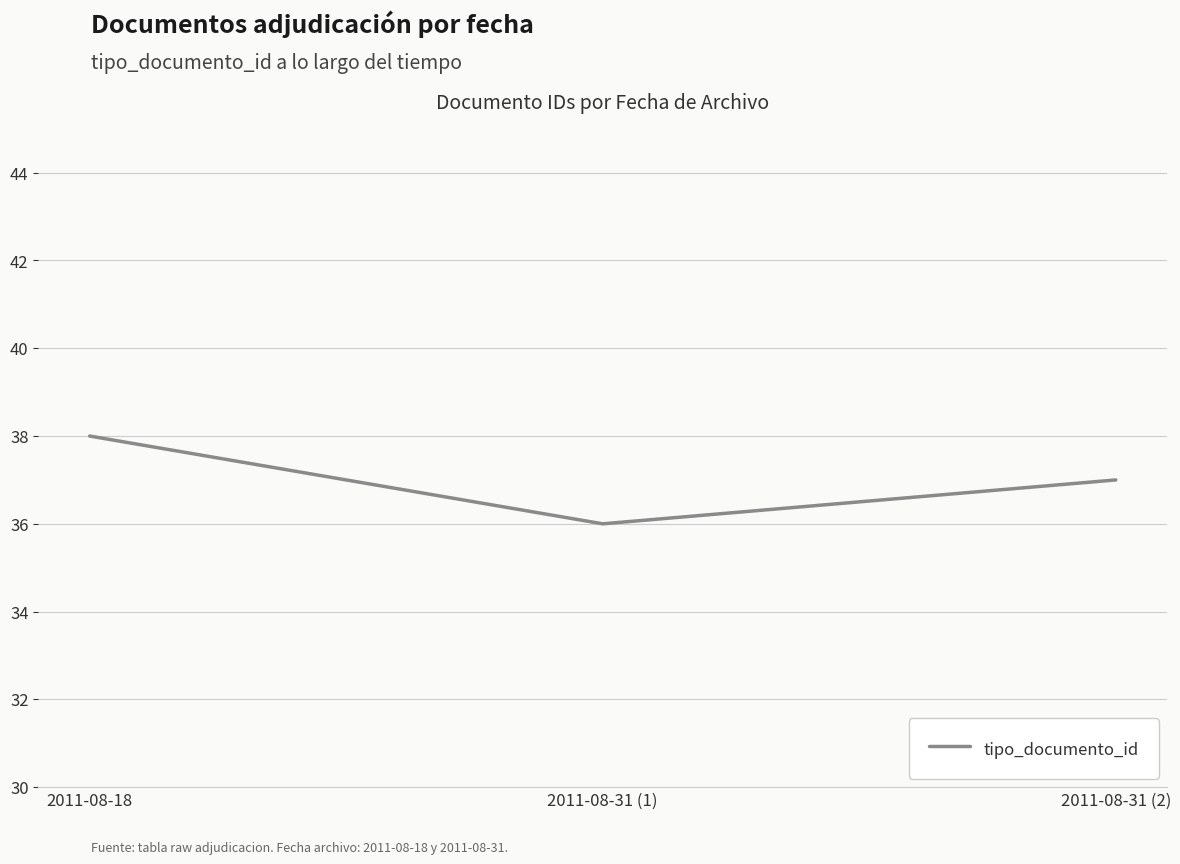

What is the sum of the values at 2011-08-18 and 2011-08-31 (1)?

74